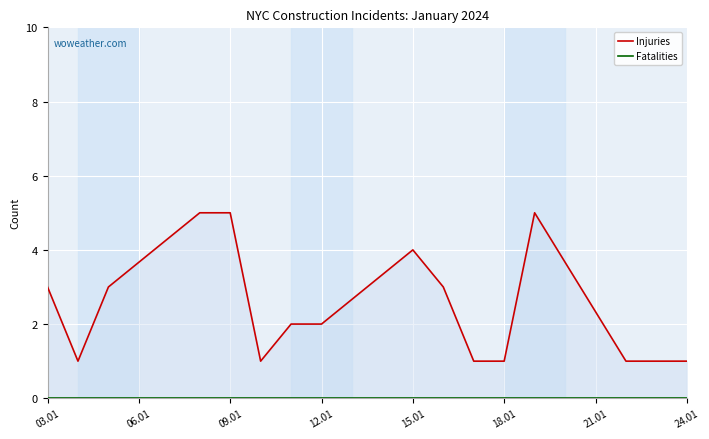

Which series changed the most between 12.01 and 24.01?

Injuries